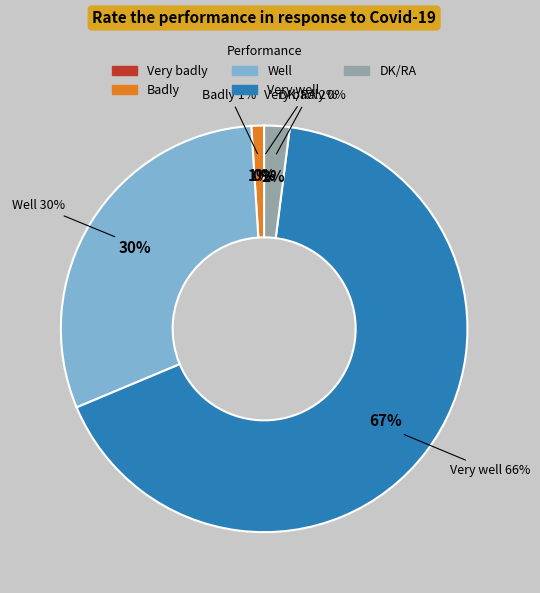

Which category accounts for the majority?

Very well